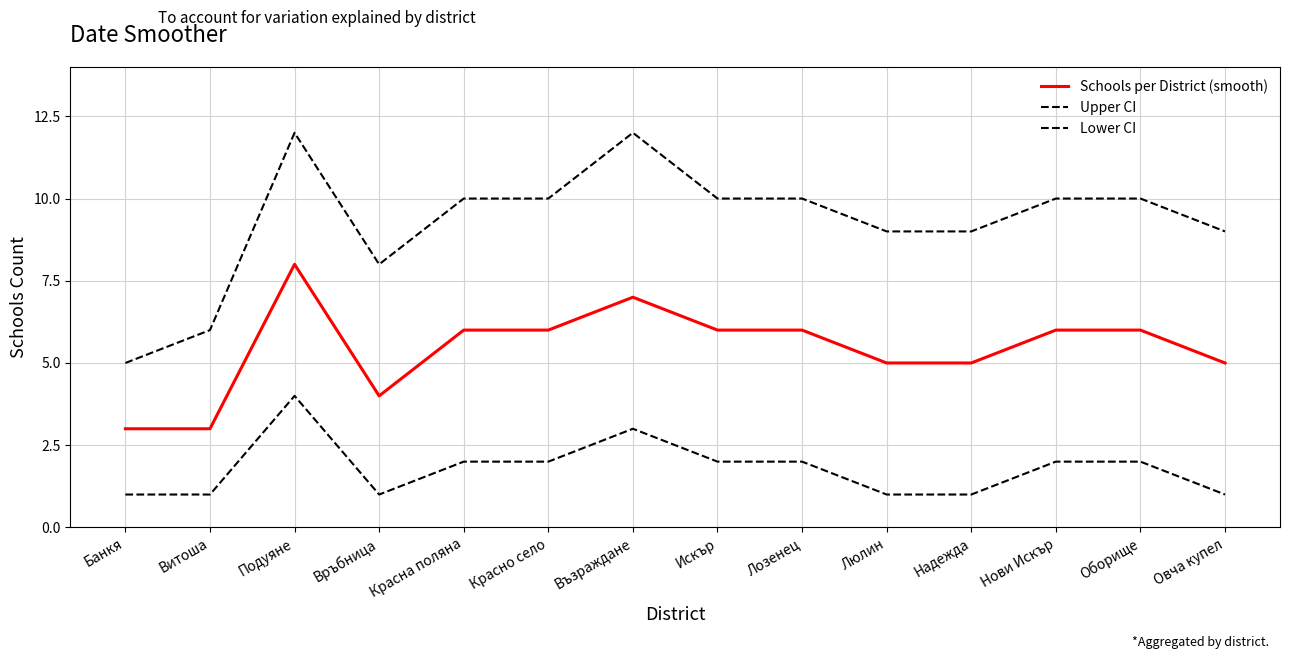

True or false: Schools per District (smooth) and Upper CI intersect in this chart.

False